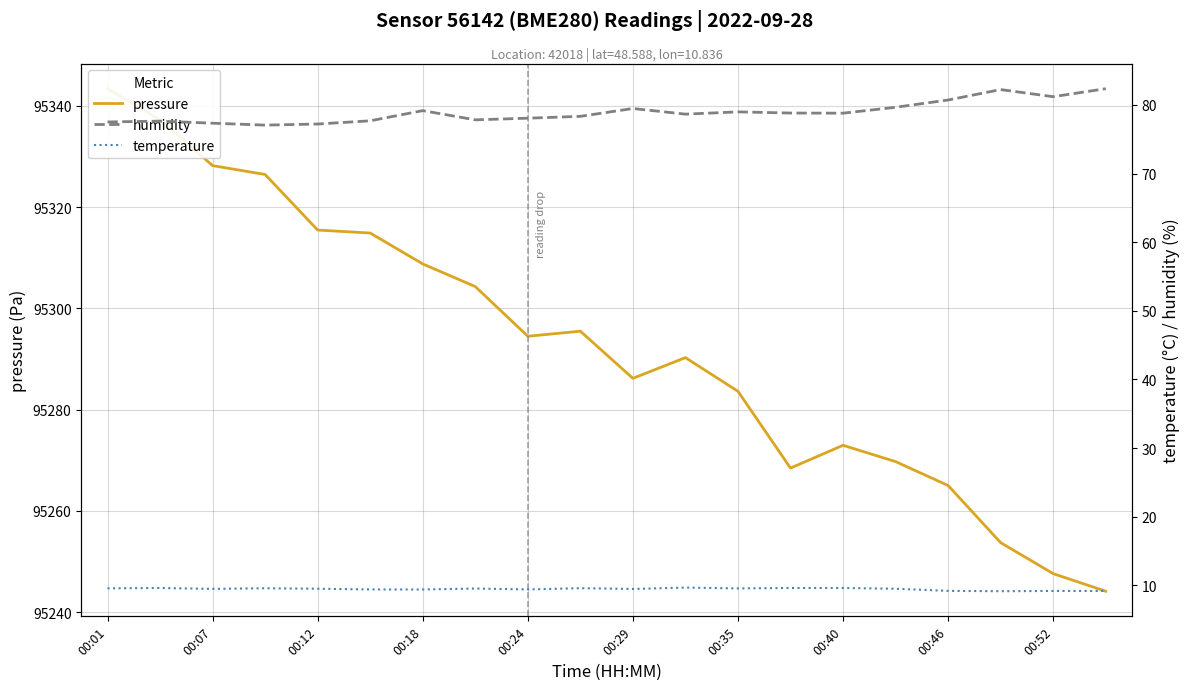

True or false: pressure and humidity intersect in this chart.

False